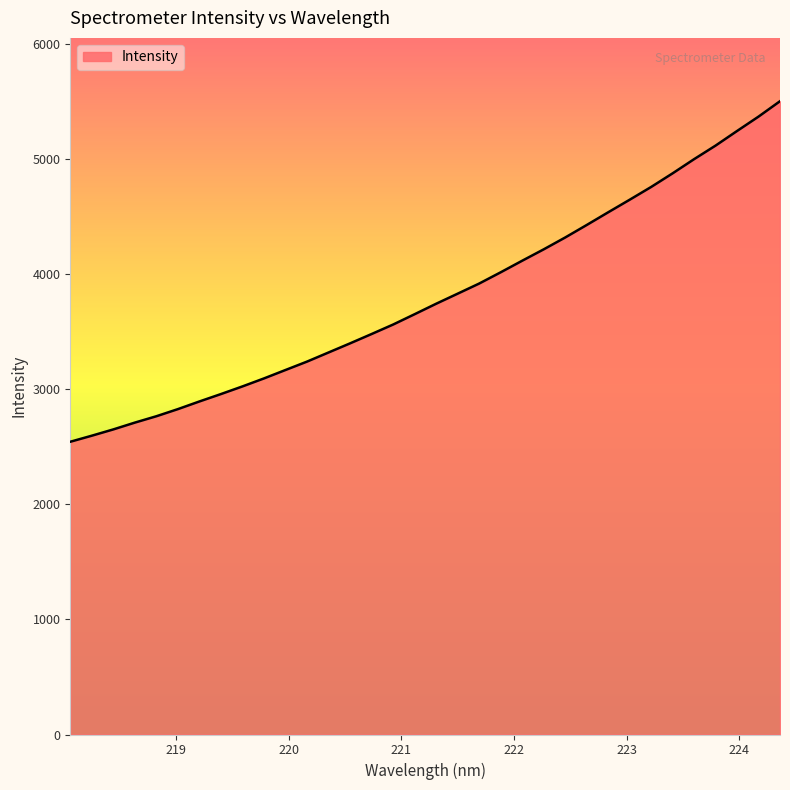

What is the greatest value displayed?

5501.7